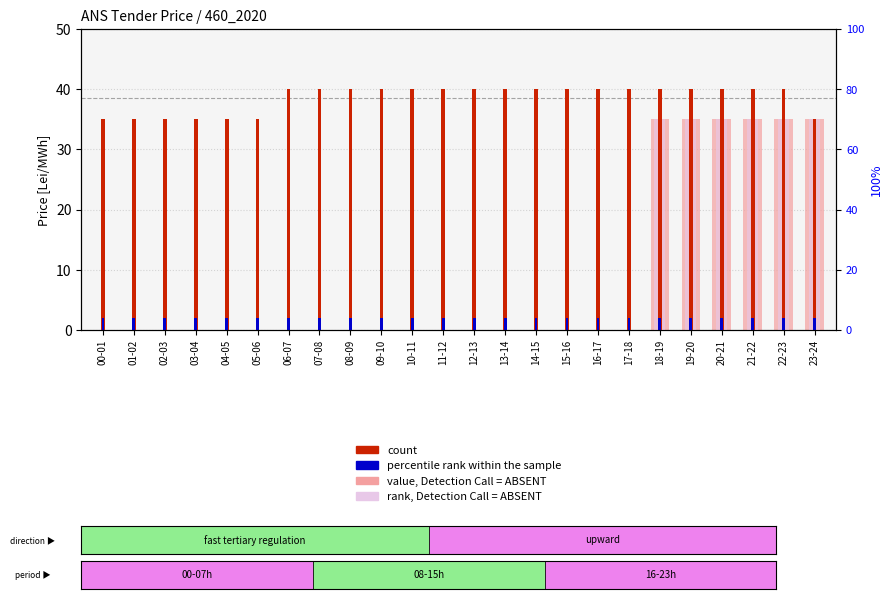

Rank the series by their maximum value, from highest to lowest.

count, value, Detection Call = ABSENT, rank, Detection Call = ABSENT, percentile rank within the sample